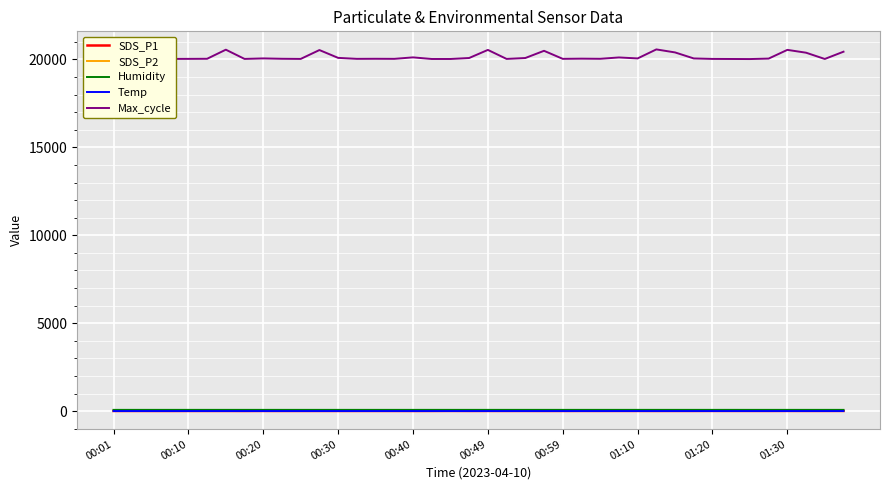

What is the minimum value shown in the chart?

11.2